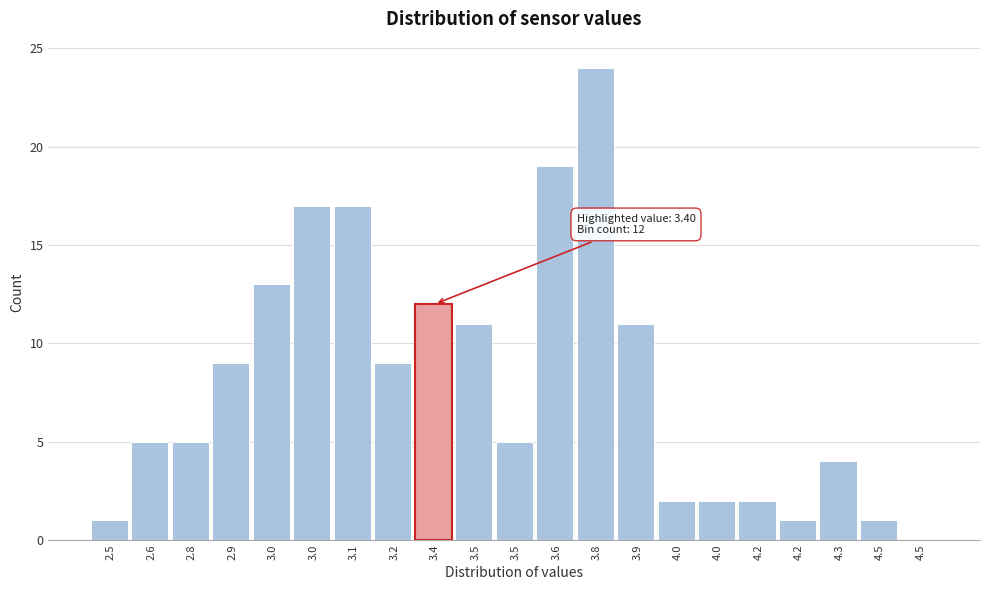

Are the bars horizontal?

No